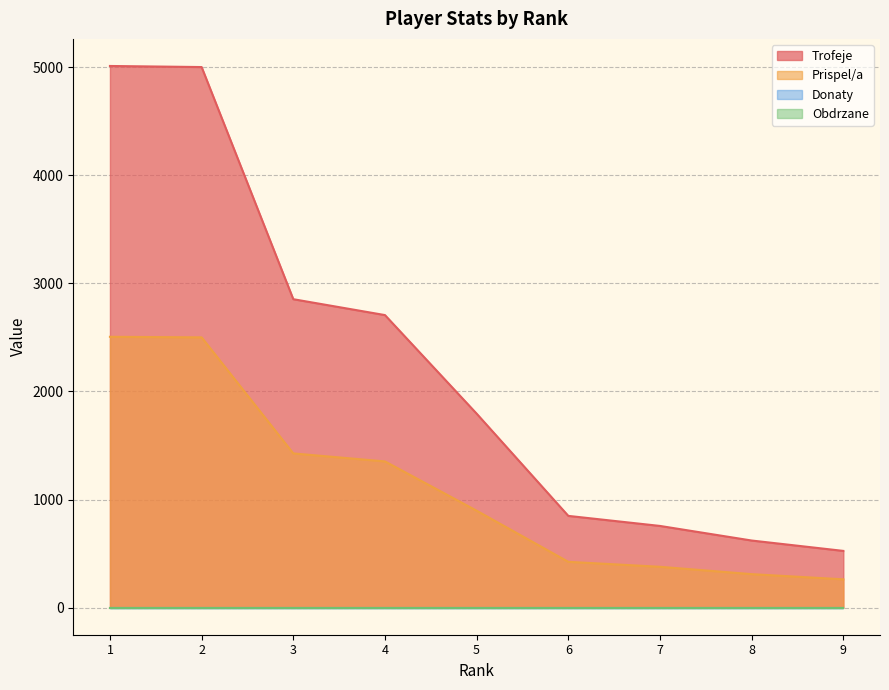

Which series changed the most between 1 and 3?

Trofeje